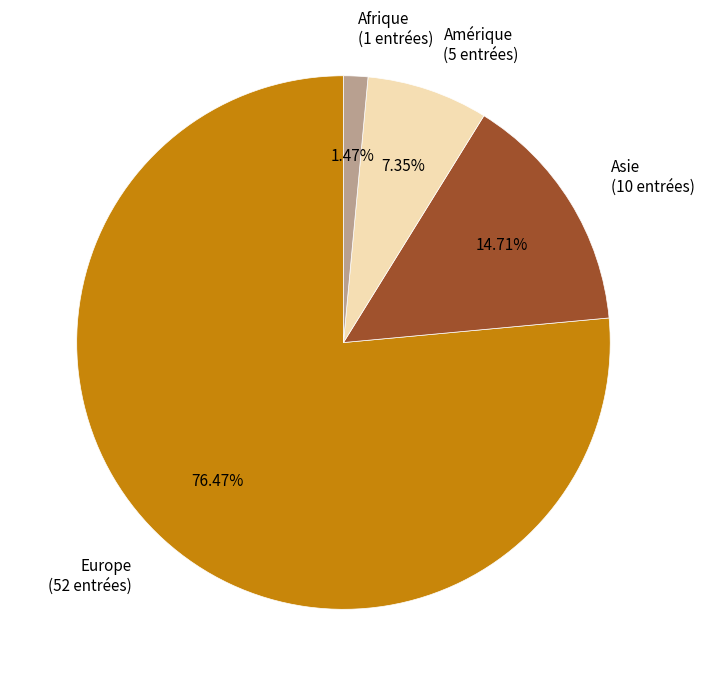

Rank the categories by value from highest to lowest.

Europe, Asie, Amérique, Afrique